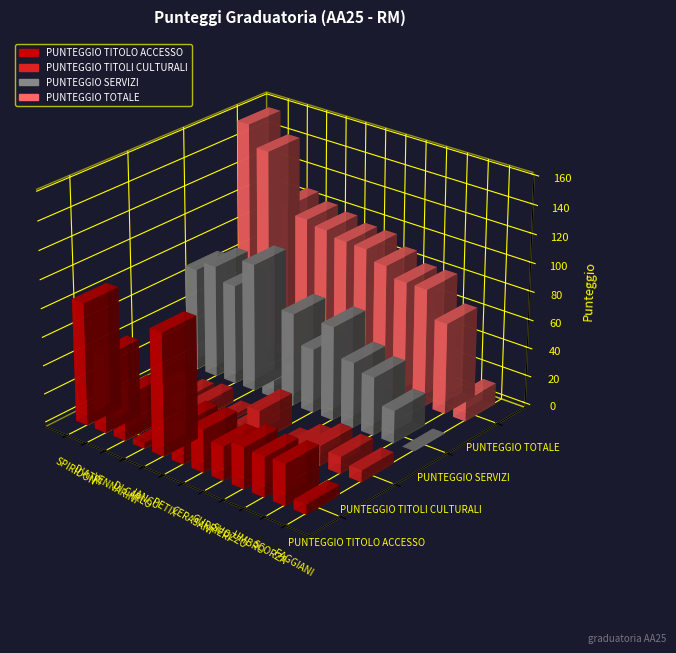

The value of PUNTEGGIO TITOLO ACCESSO at GURRIERI is 24.0. True or false?

True